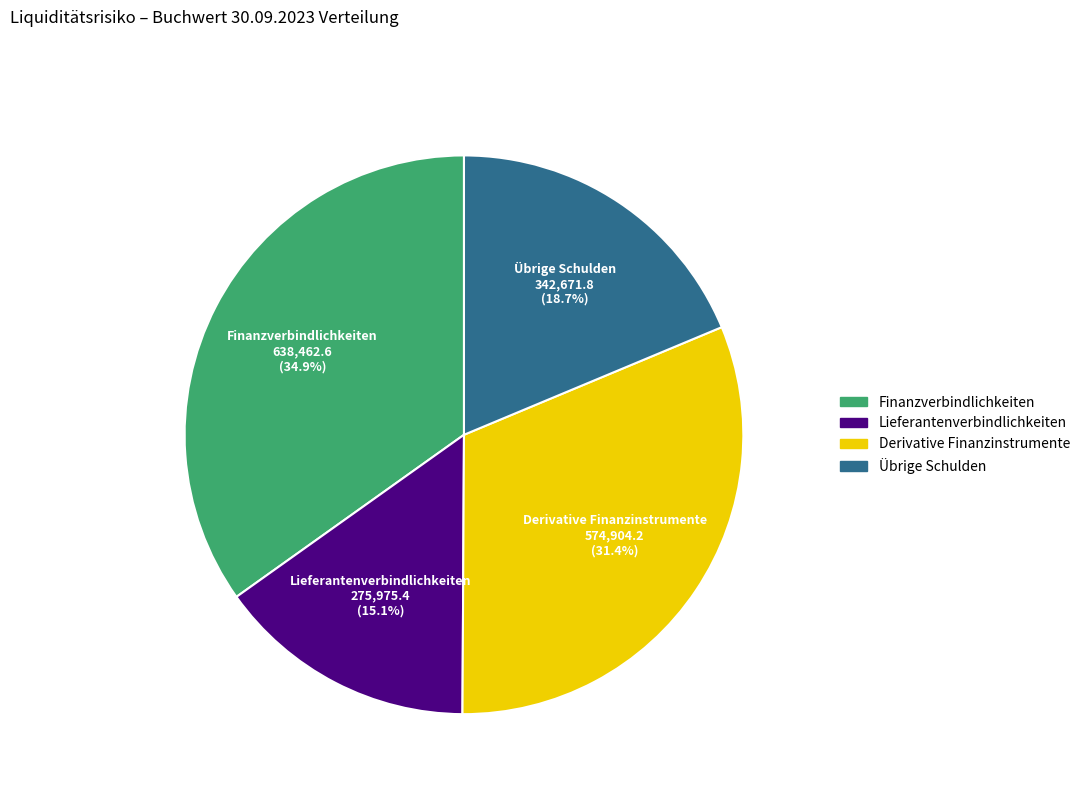

What is the ratio of the value at Lieferantenverbindlichkeiten to the value at Übrige Schulden?

0.8